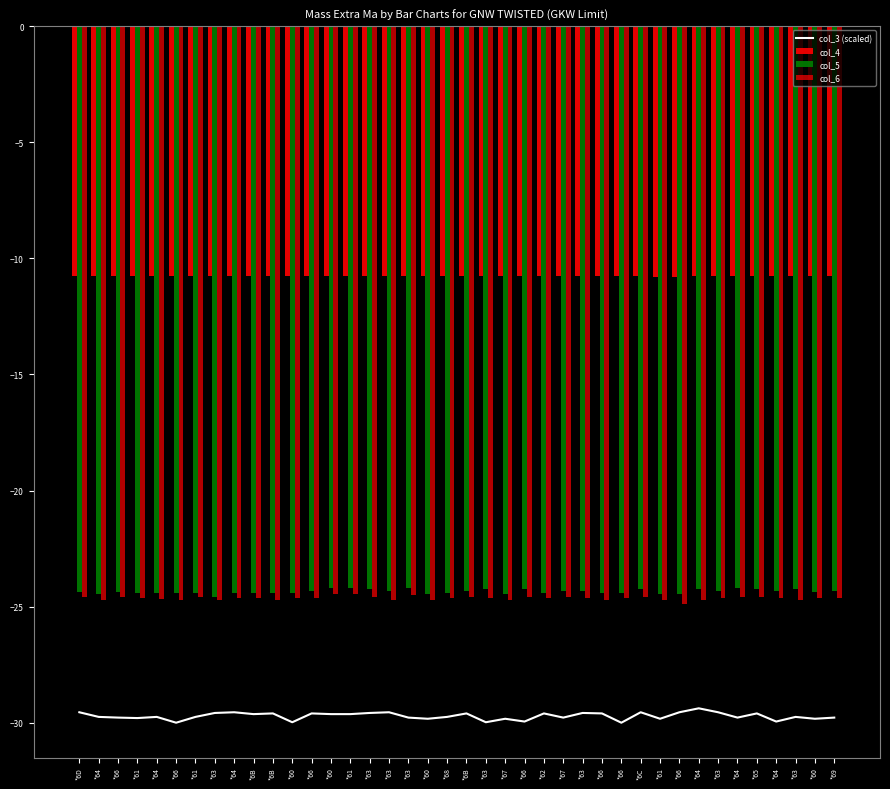

How many groups of bars are there?

40